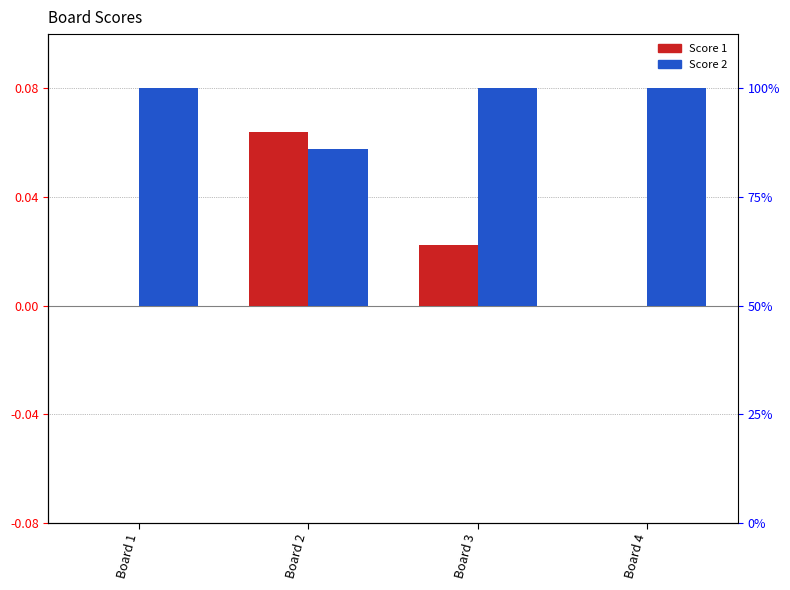

Which category has the highest value across all series?

Board 1